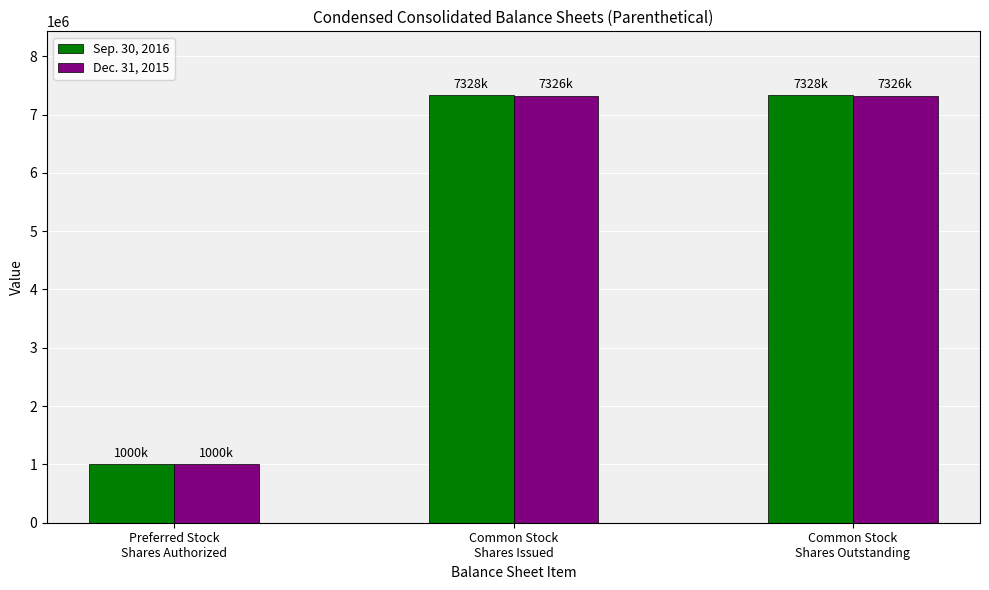

Reading left to right, list all the values displayed in this chart.

Sep. 30, 2016: Preferred Stock
Shares Authorized=1000000	Common Stock
Shares Issued=7328000	Common Stock
Shares Outstanding=7328000
Dec. 31, 2015: Preferred Stock
Shares Authorized=1000000	Common Stock
Shares Issued=7326000	Common Stock
Shares Outstanding=7326000